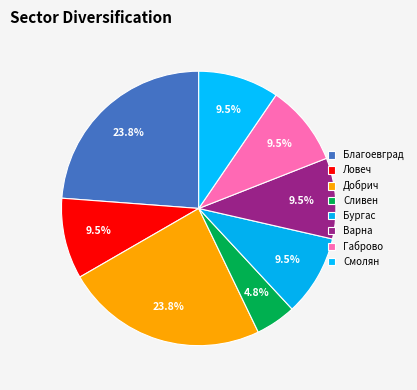

How many slices are in this pie chart?

8